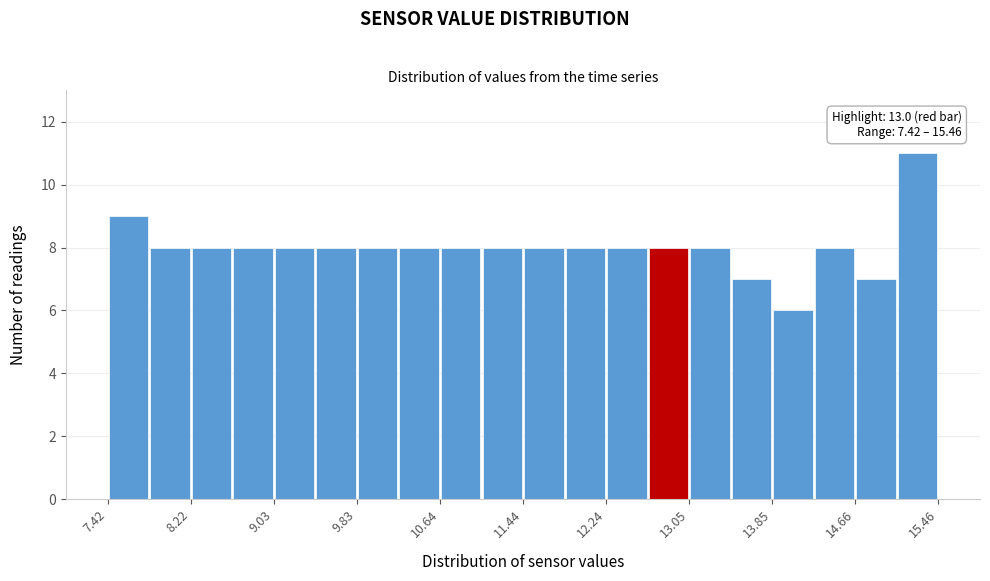

Which range on the x-axis has the tallest bar?

15.1 to 15.5